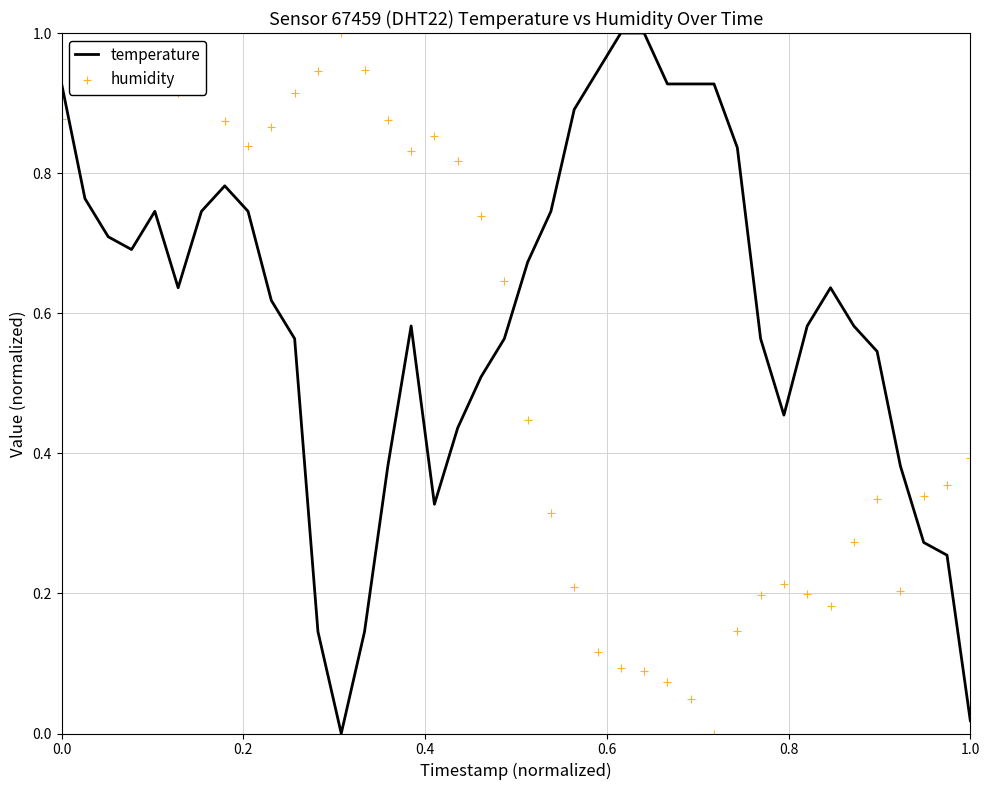

What are all the series names shown in the legend?

temperature, humidity